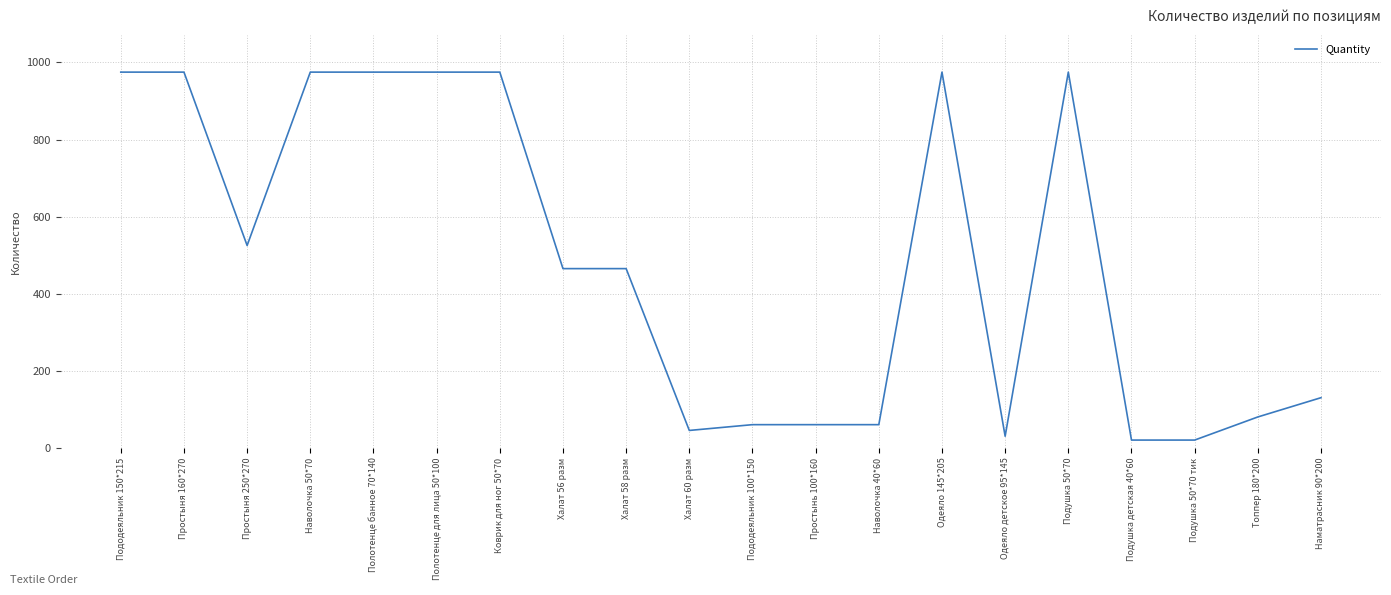

Reading left to right, extract all data points from this chart.

Пододеяльник 150*215=975	Простыня 160*270=975	Простыня 250*270=525	Наволочка 50*70=975	Полотенце банное 70*140=975	Полотенце для лица 50*100=975	Коврик для ног 50*70=975	Халат 56 разм=465	Халат 58 разм=465	Халат 60 разм=45	Пододеяльник 100*150=60	Простынь 100*160=60	Наволочка 40*60=60	Одеяло 145*205=975	Одеяло детское 95*145=30	Подушка 50*70=975	Подушка детская 40*60=20	Подушка 50*70 тик=20	Топпер 180*200=80	Наматрасник 90*200=130